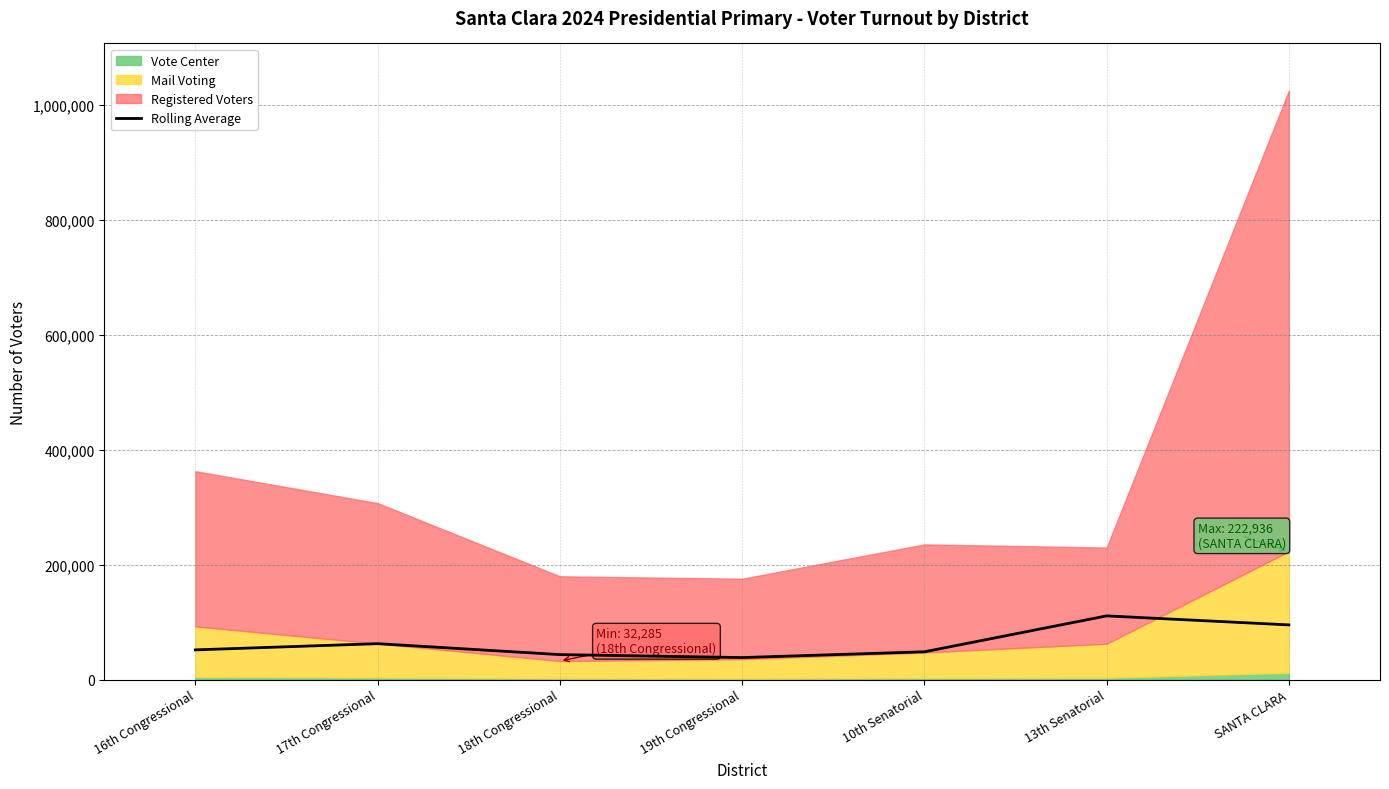

What position from the right is SANTA CLARA?

1